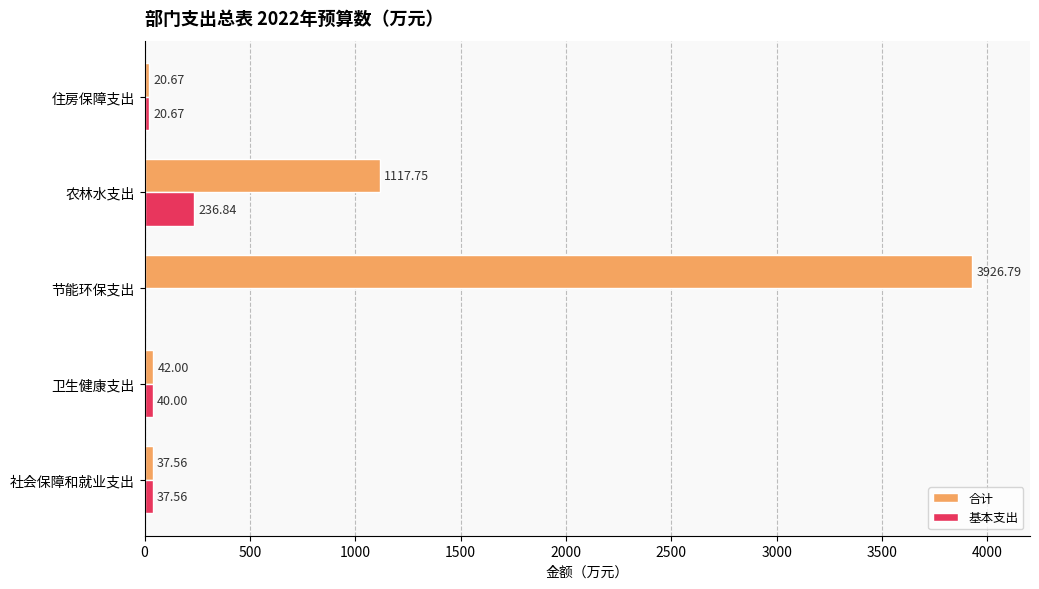

At which category is the sum across all series the highest?

节能环保支出